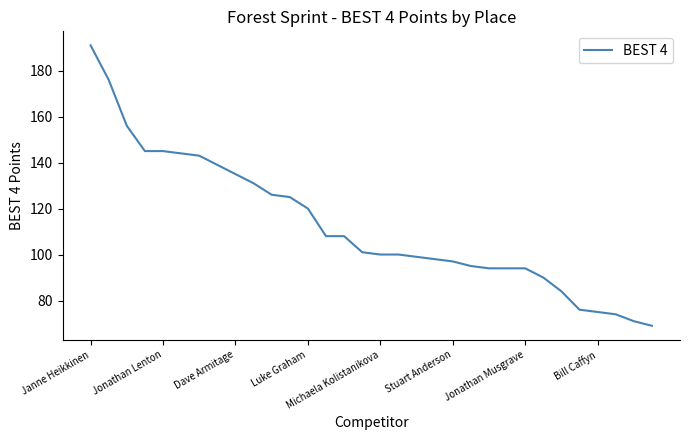

What is the maximum value shown in the chart?

191